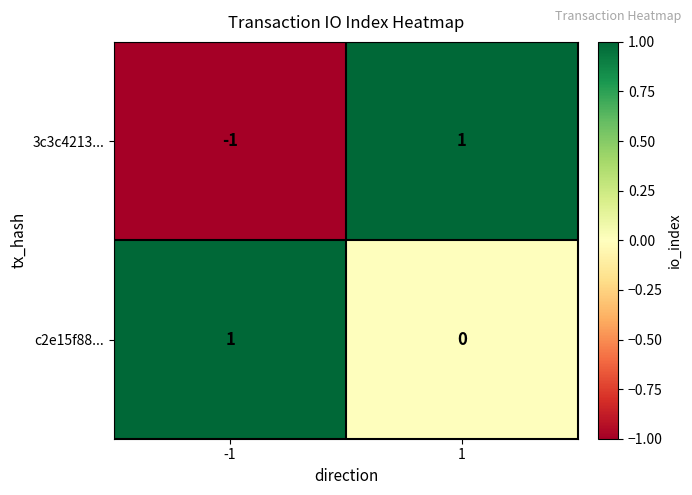

Which series has the largest total across all categories?

c2e15f88...